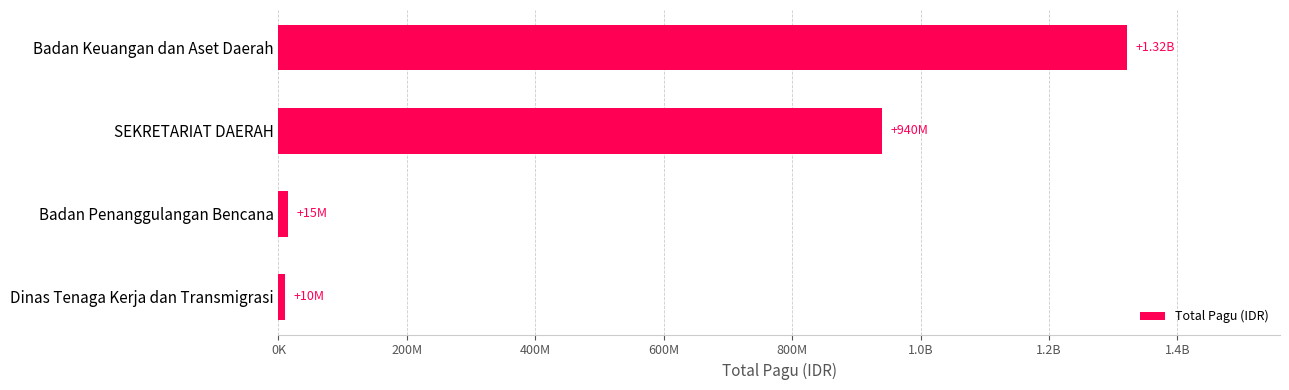

Are the bars horizontal?

Yes